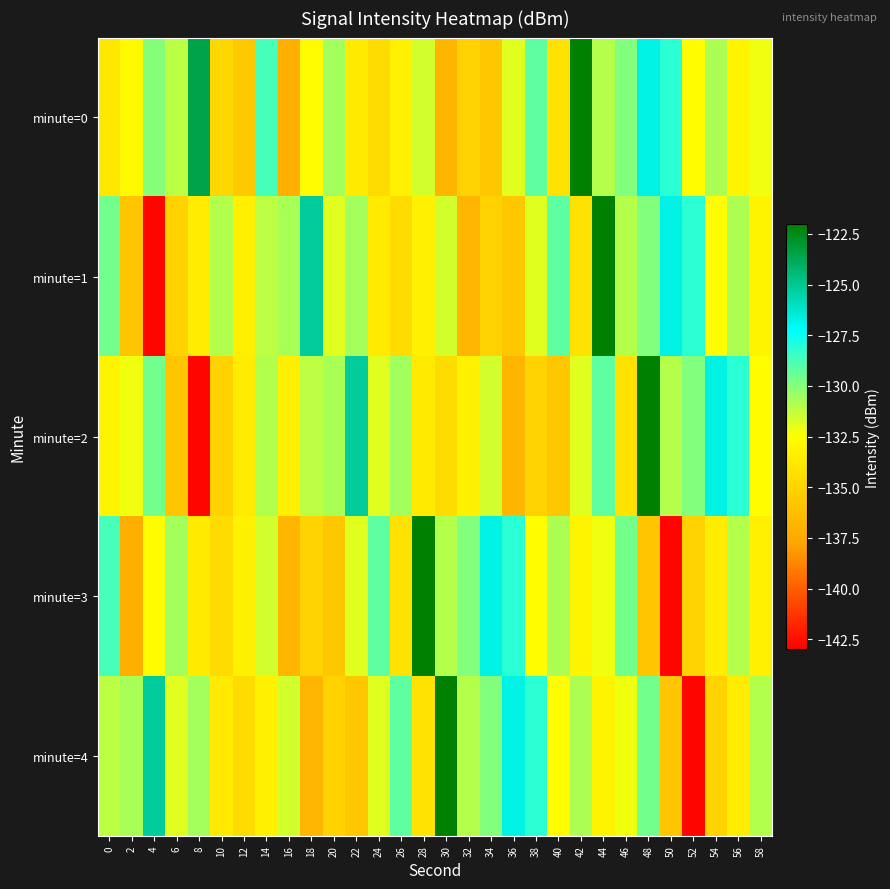

What is the minimum value shown in the chart?

-142.8